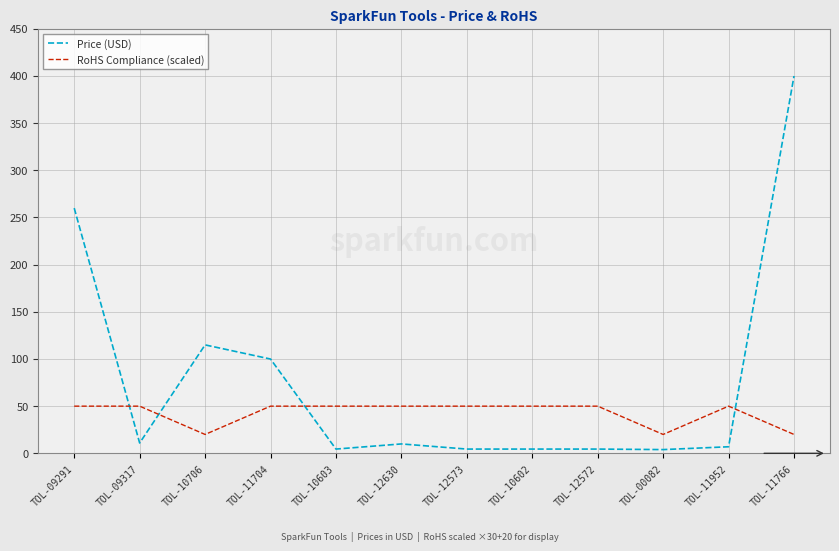

How many lines are shown in the chart?

2